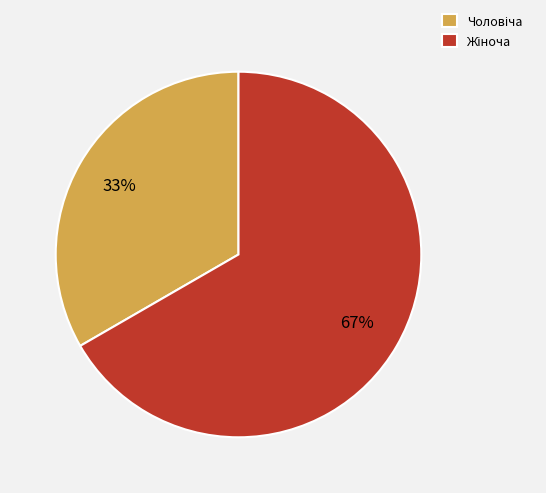

Does any single category account for the majority?

Yes